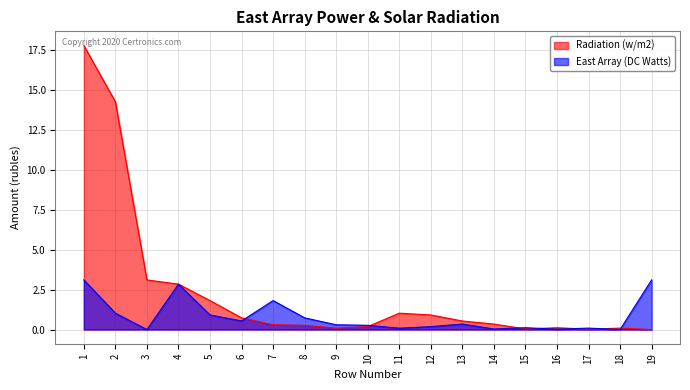

Reading left to right, what are all the values shown in this chart?

Radiation (w/m2): 1780245650.6	1427948186.9	310938559.7	284389507.0	181510461.5	73191383.7	29687661.8	26549052.7	8295433.9	18253618.8	102401937.8	91236841.0	53529835.4	34279955.0	3427050.6	11165096.9	2267300.5	8897796.4	22381.0
East Array (DC Watts): 310938559.7	102401937.8	22381.0	284389507.0	91236841.0	53529835.4	181510461.5	73191383.7	29687661.8	26549052.7	8295433.9	18253618.8	34279955.0	3427050.6	11165096.9	2267300.5	8897796.4	22381.0	310938559.7